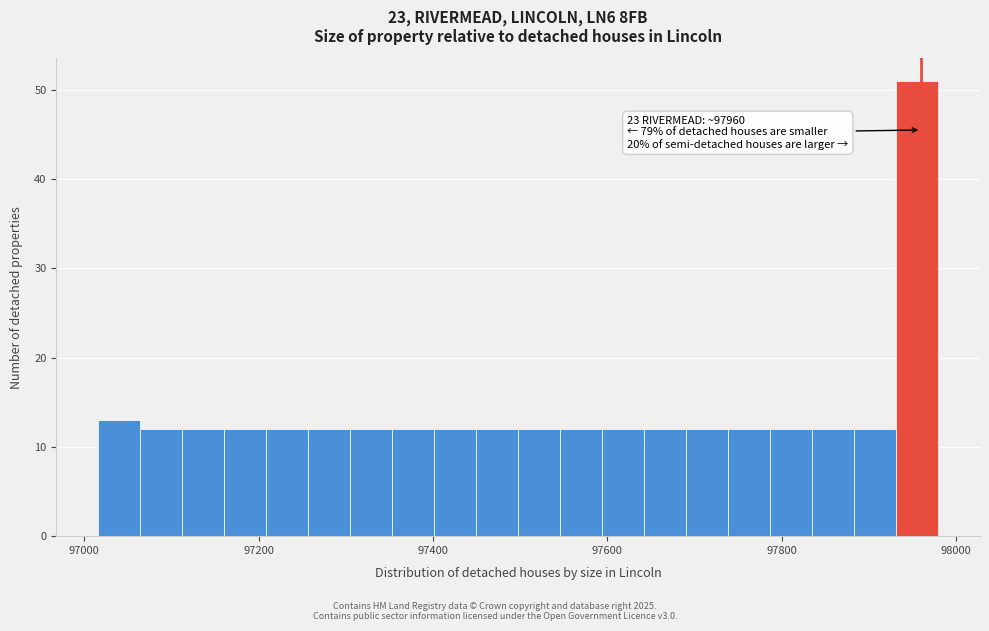

Around what value on the x-axis is the tallest bar? Give the approximate position of its centre, as read against the axis.

97960